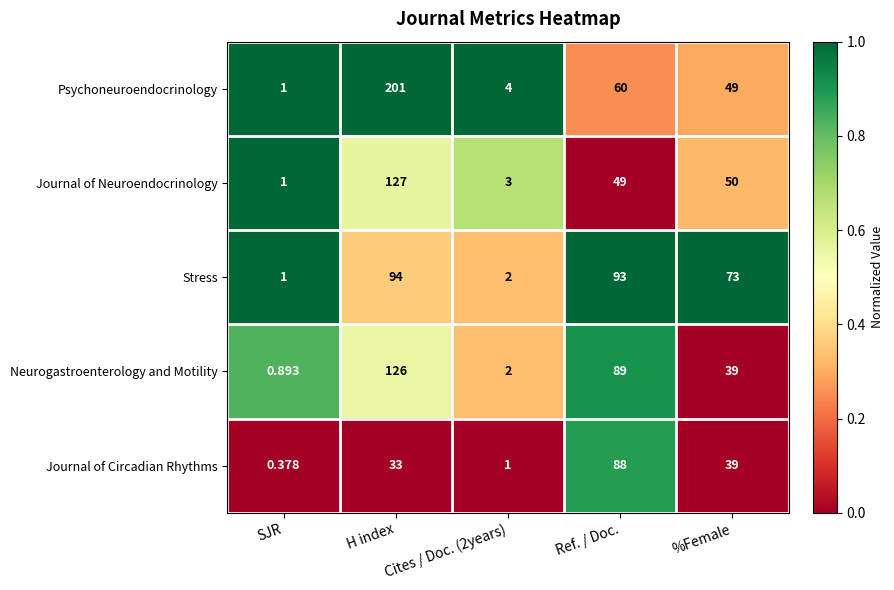

Rank the series by their maximum value, from highest to lowest.

Psychoneuroendocrinology, Journal of Neuroendocrinology, Neurogastroenterology and Motility, Stress, Journal of Circadian Rhythms